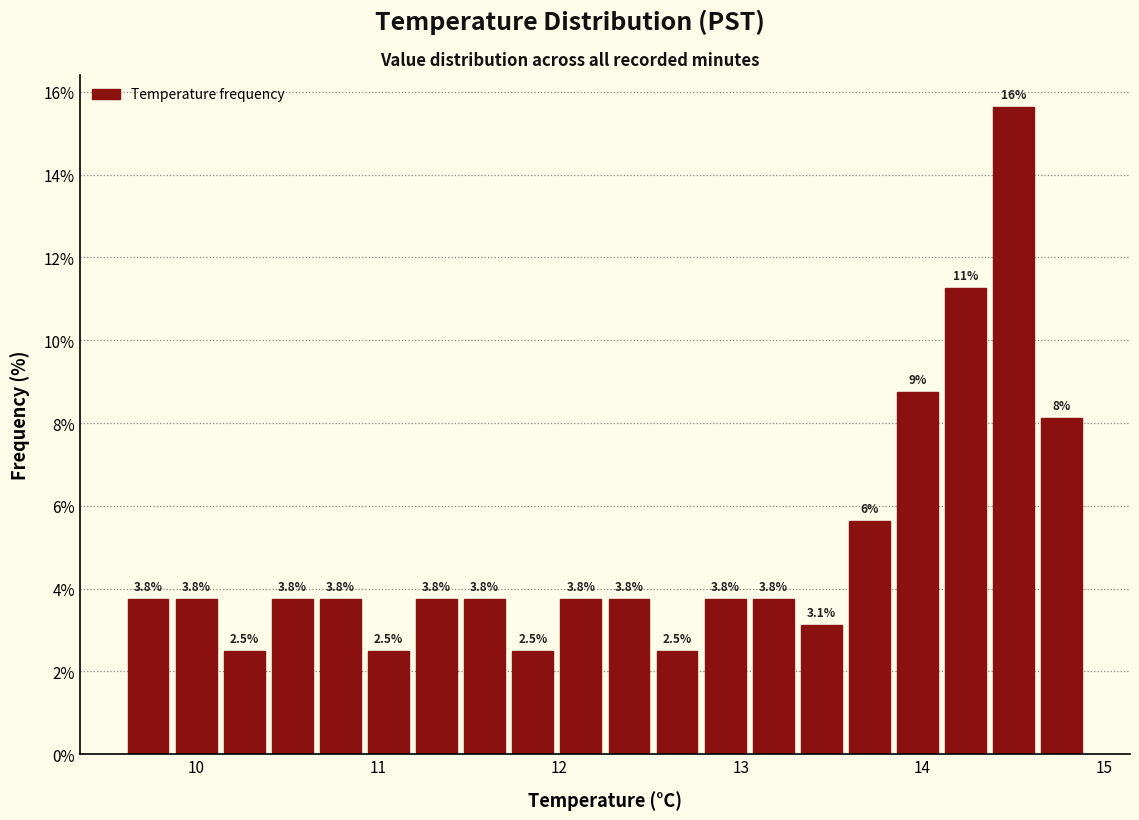

Read against the x-axis, roughly where is the centre of the tallest bar?

14.5